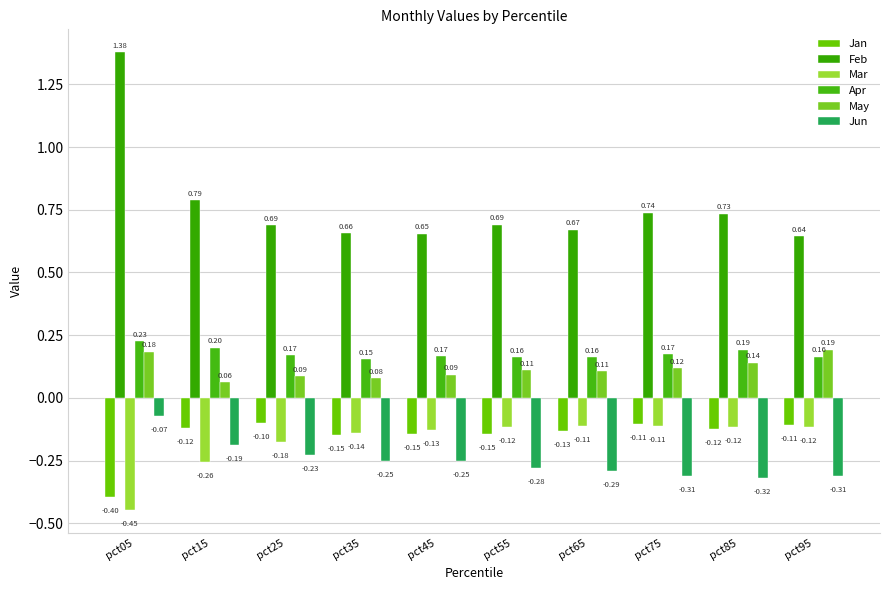

Which series changed the most between pct05 and pct25?

Feb